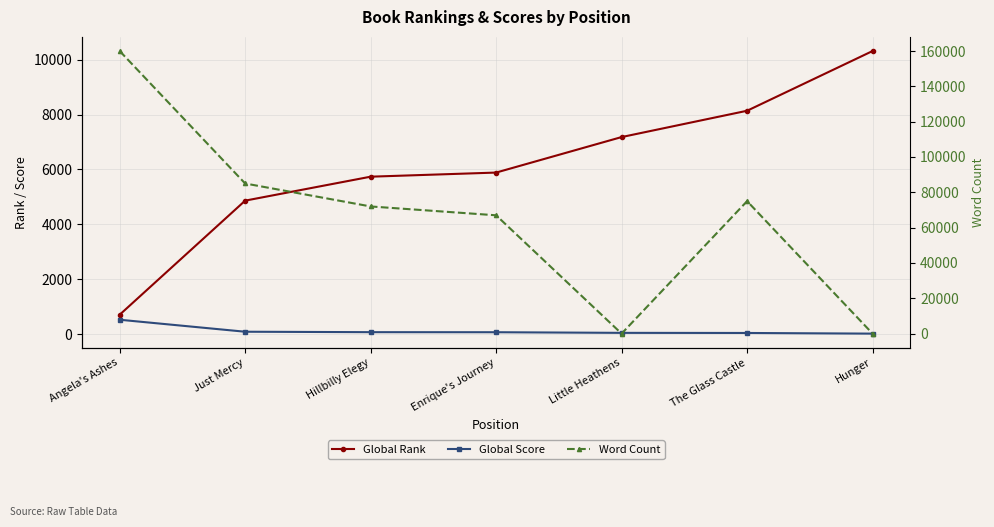

At how many categories does at least one series exceed 148705?

1